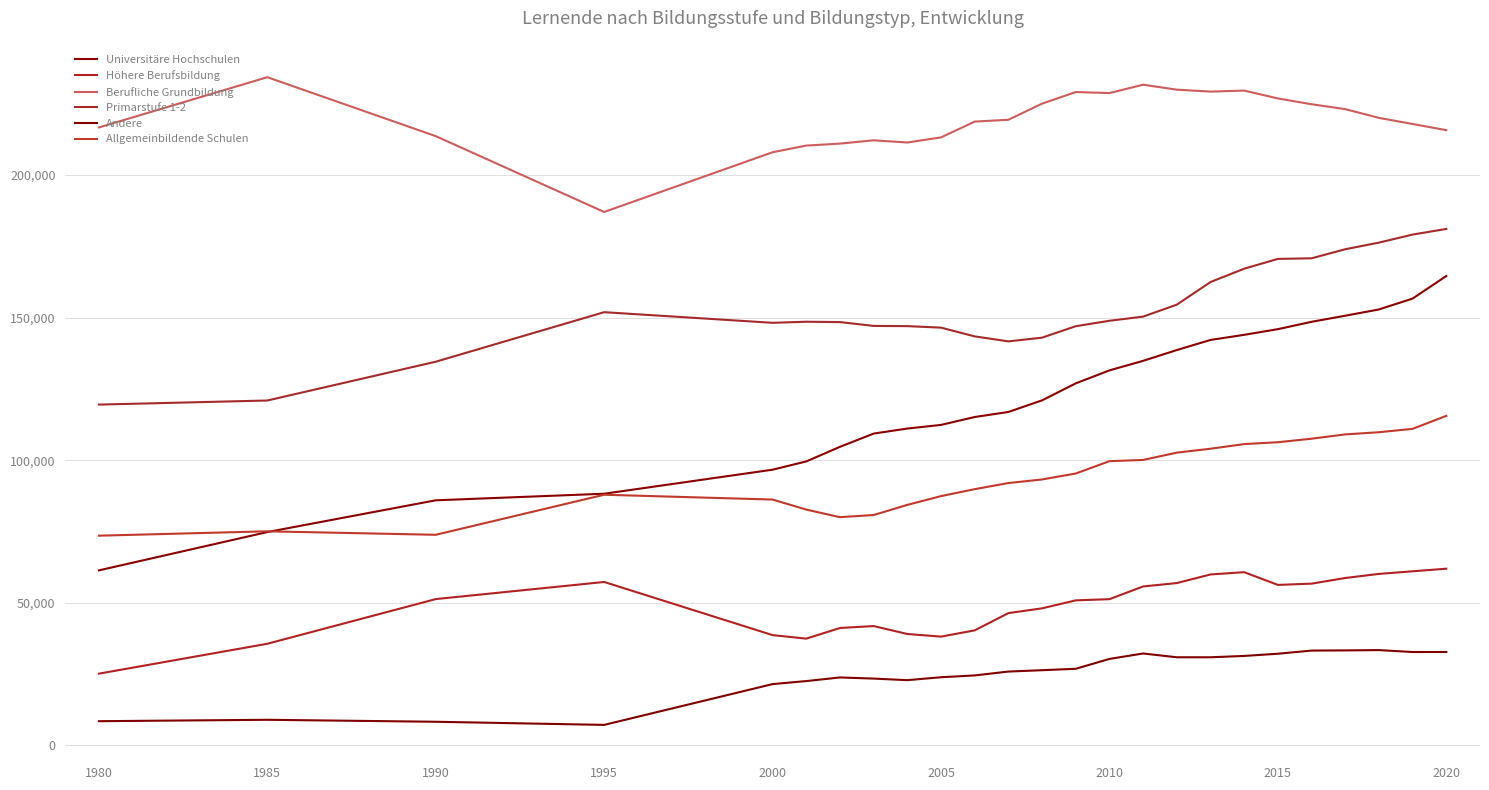

What is the sum of all Allgemeinbildende Schulen values?

2353489